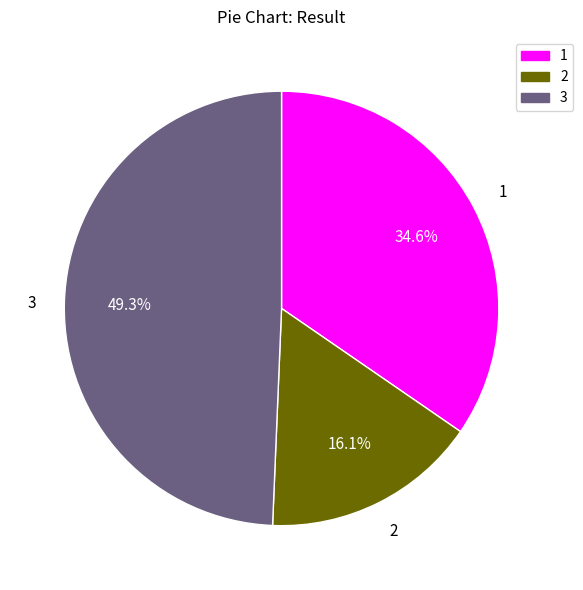

Is there a majority slice in this chart?

No